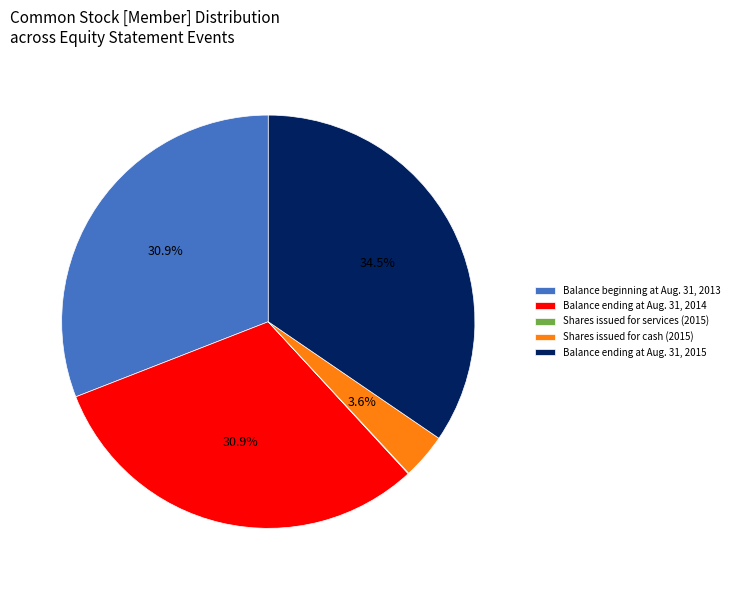

To the nearest percent, what is the average slice percentage?

20%